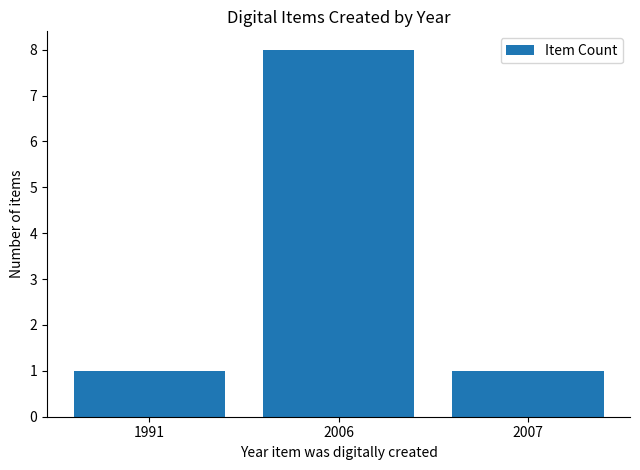

What is the value of the 1st bar from the left?

1